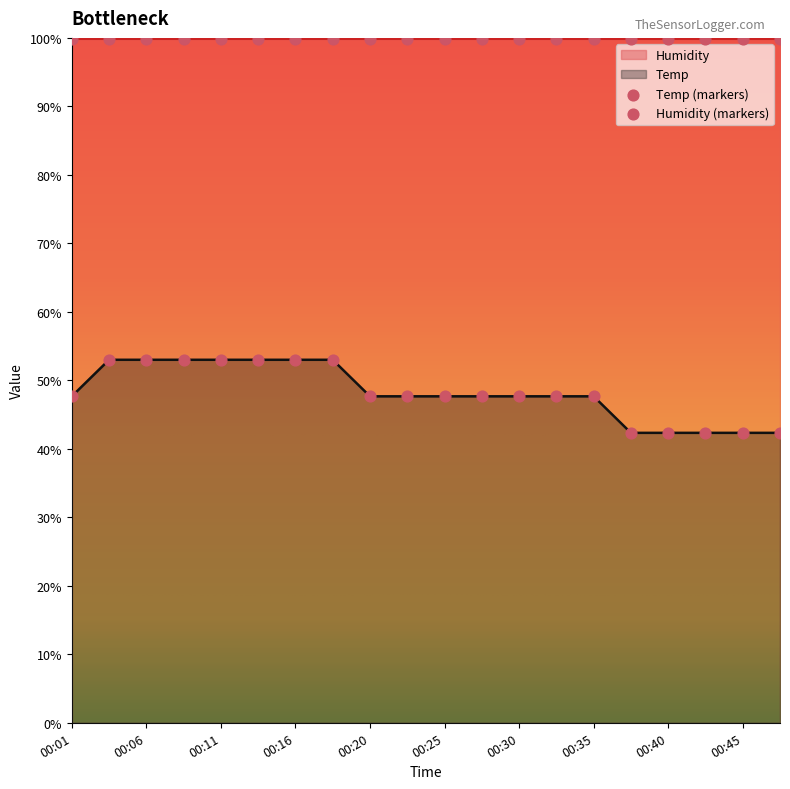

What is the ratio of the value at 00:18 to the value at 00:35?

1.1